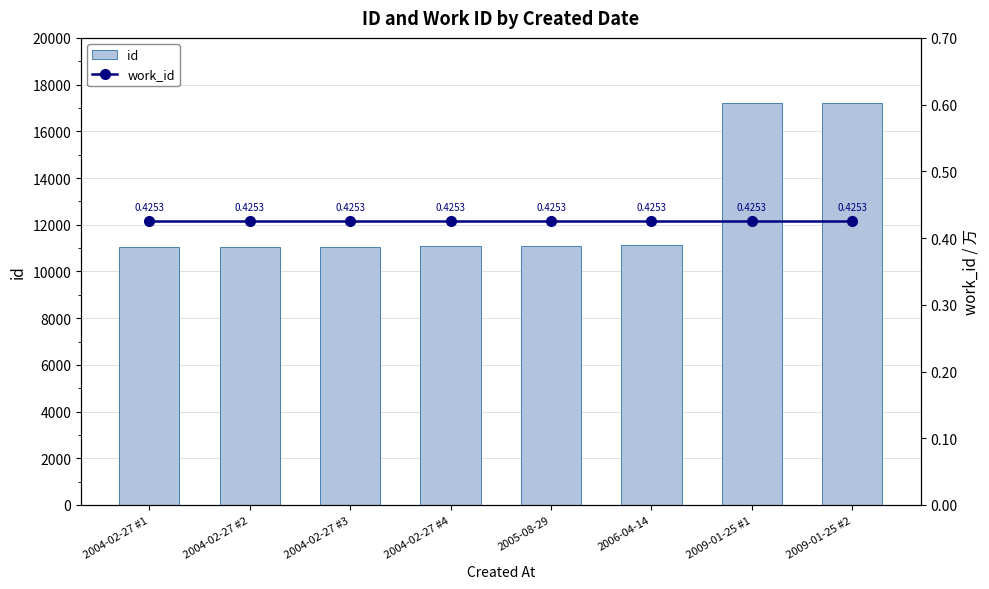

What is the value of the id bar at the 8th from the left?

17218.0